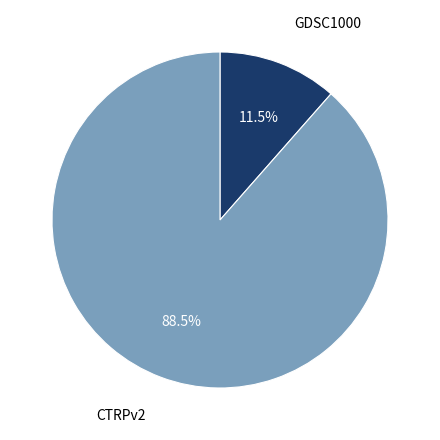

How many slices are in this pie chart?

2